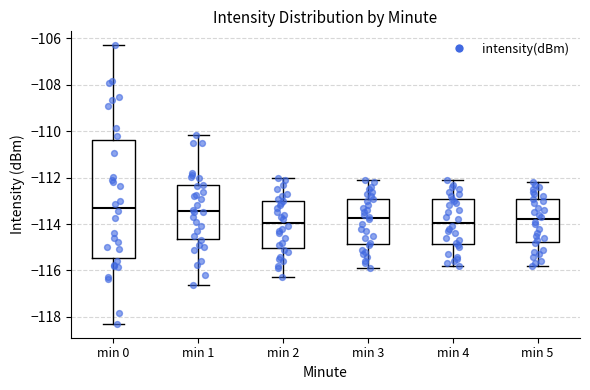

Reading left to right, read every box against the y-axis: the position of its median line, the range the box covers, and the ends of its whiskers. The values are not printed on the chart, so give them approximately, as read against the axis.

min 0: median -113.2, box -115.4 to -110.4, whiskers -118.2 to -106.2
min 1: median -113.4, box -114.6 to -112.4, whiskers -116.6 to -110.2
min 2: median -114.0, box -115.0 to -113.0, whiskers -116.2 to -112.0
min 3: median -113.8, box -114.8 to -113.0, whiskers -115.8 to -112.0
min 4: median -114.0, box -114.8 to -113.0, whiskers -115.8 to -112.0
min 5: median -113.8, box -114.8 to -113.0, whiskers -115.8 to -112.2